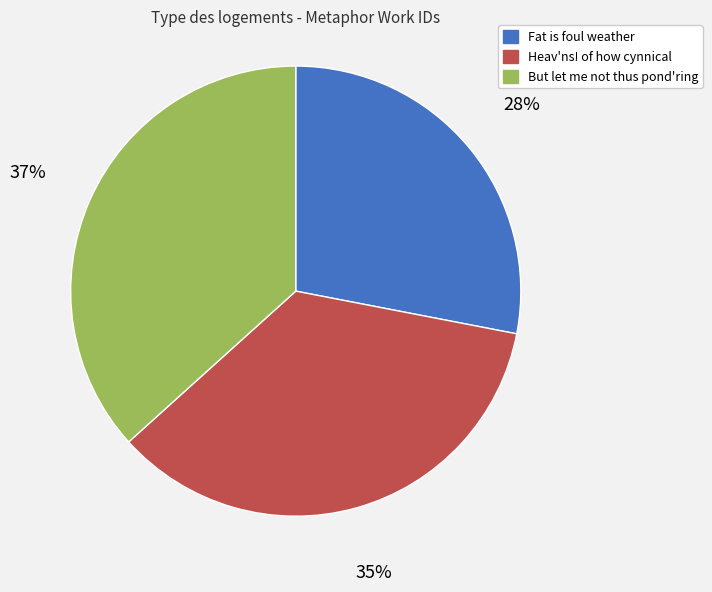

Is there a majority slice in this chart?

No